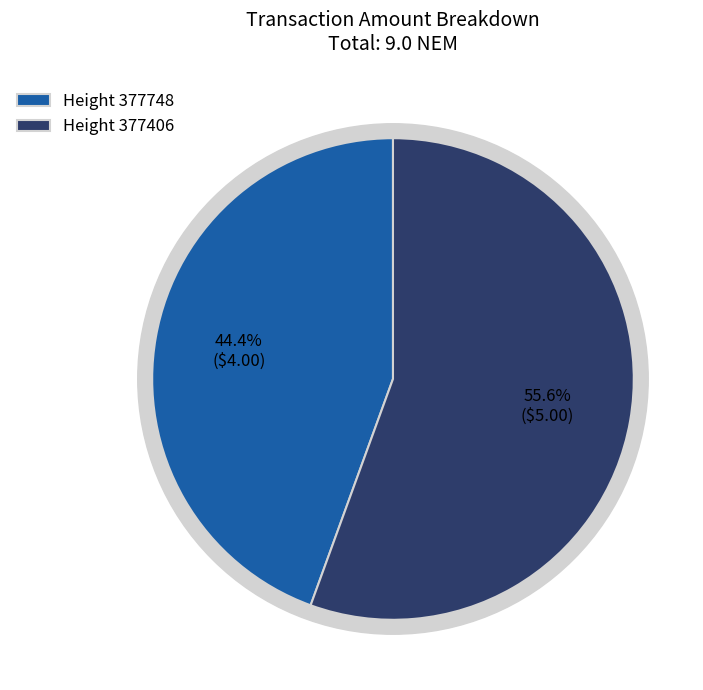

What percentage is the 377748 slice, to the nearest percent?

44%